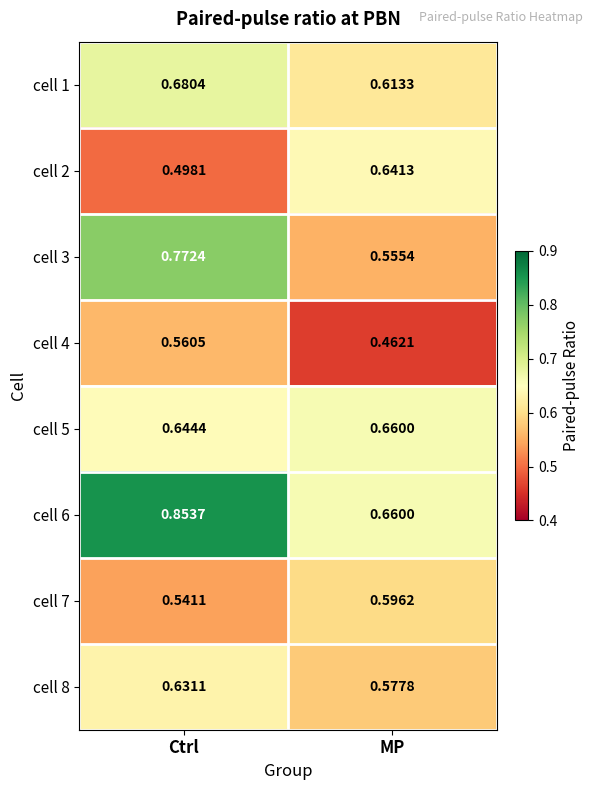

Is the value of cell 3 at Ctrl greater than the value of cell 2 at MP?

Yes